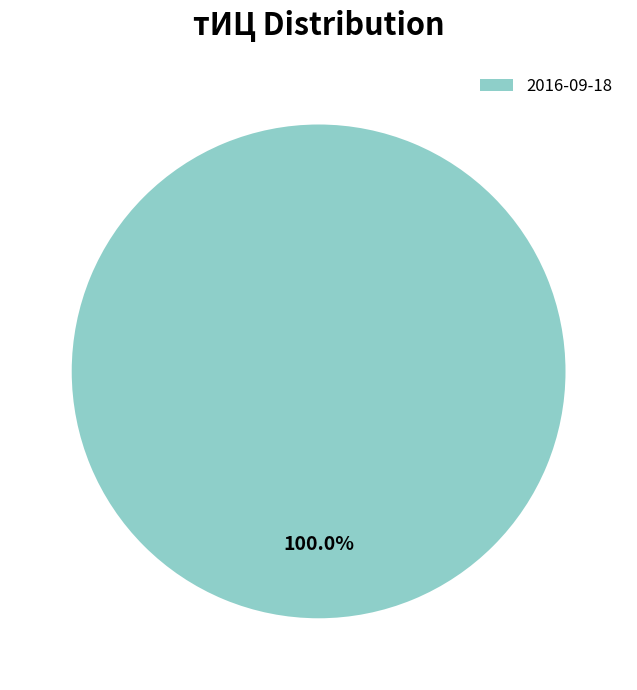

How many slices are in this pie chart?

1